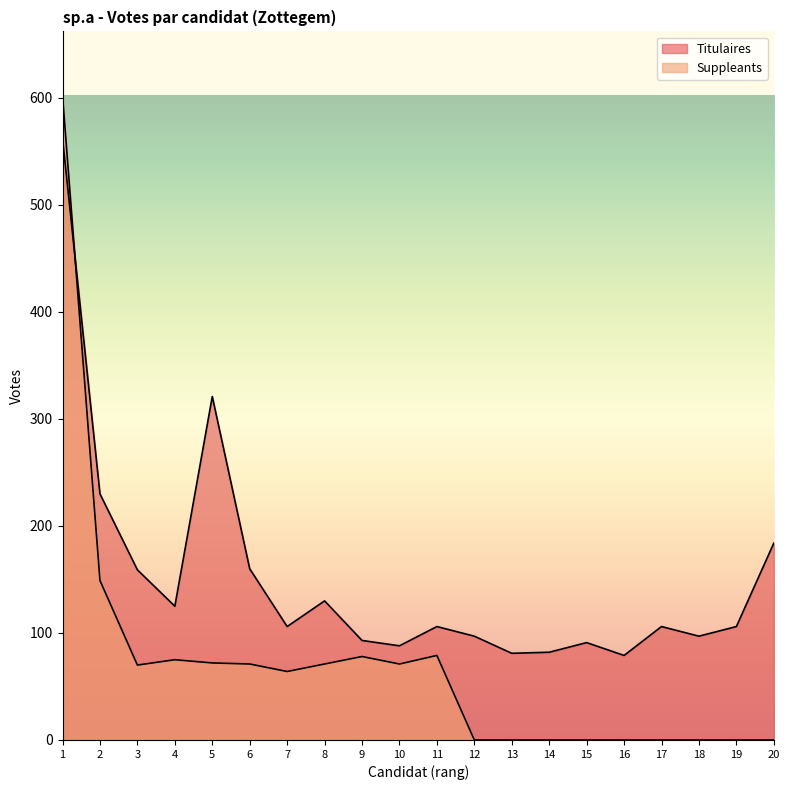

What is the average value of the Titulaires series?

150